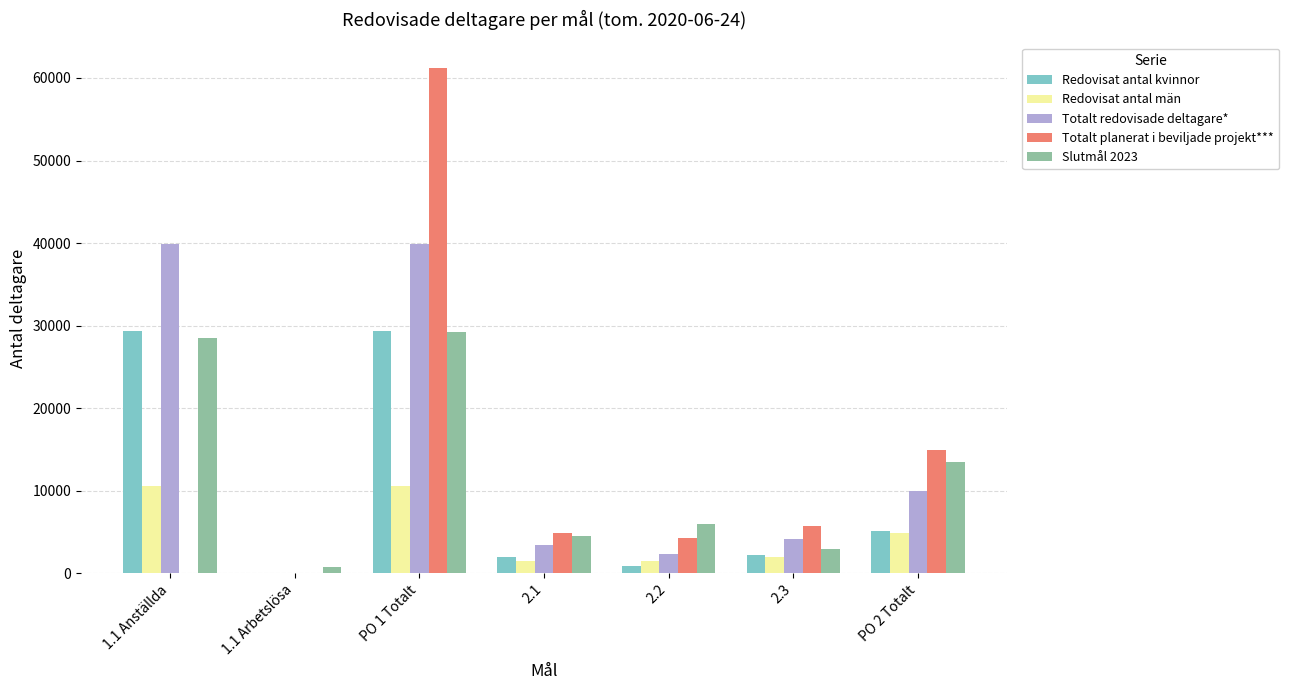

Where does the Totalt planerat i beviljade projekt*** series first go above 4857?

PO 1 Totalt